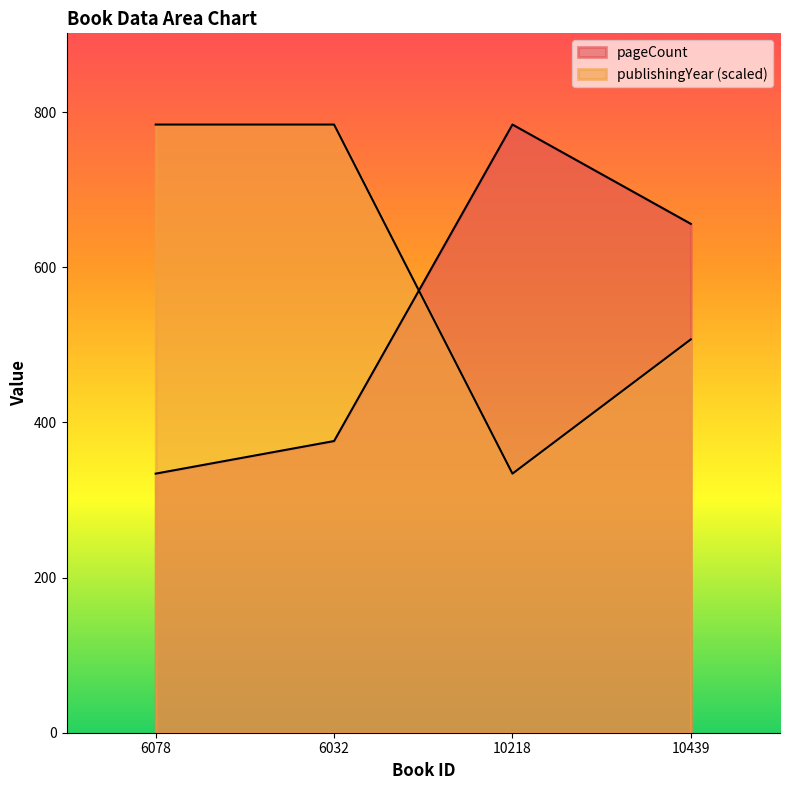

Reading left to right, what are all the values shown in this chart?

pageCount: 334.0	376.0	784.0	656.0
publishingYear: 784.0	784.0	334.0	507.1